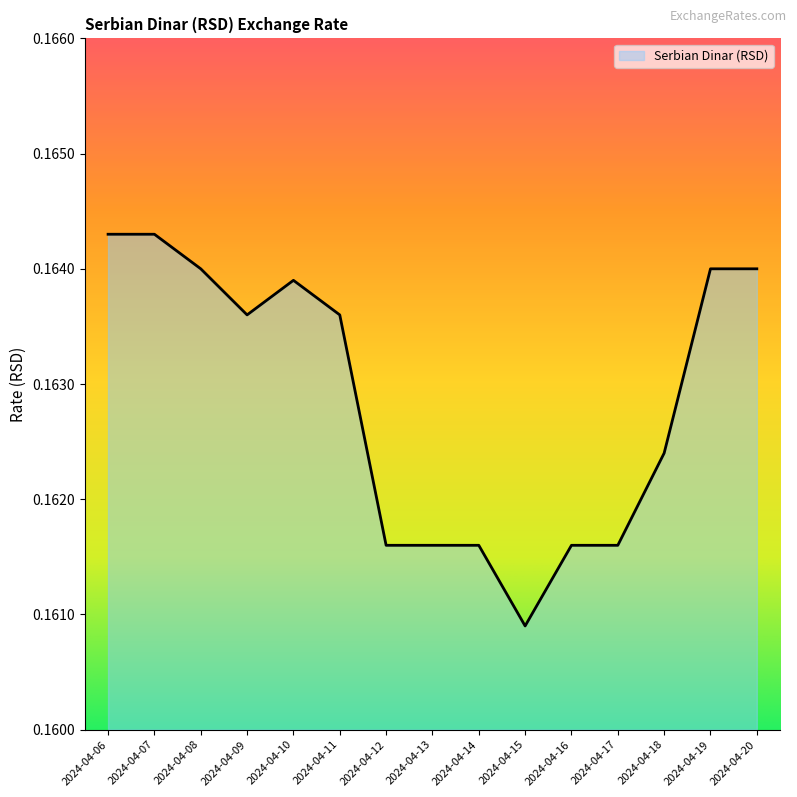

Which has a higher value, 2024-04-06 or 2024-04-20?

2024-04-06